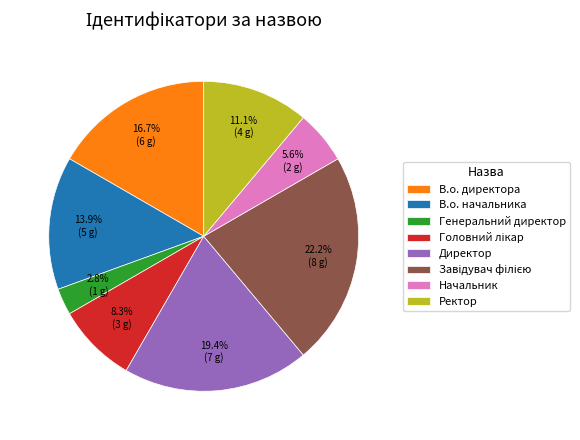

Which slice is the smallest?

Генеральний директор